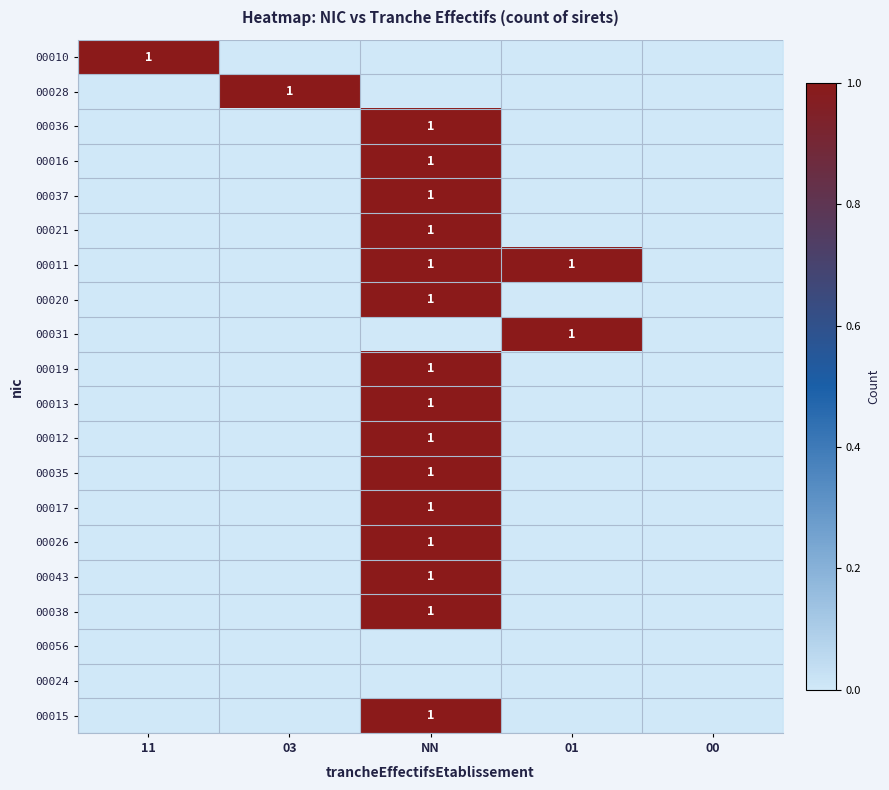

What is the spread (max minus min) of values at NN?

1